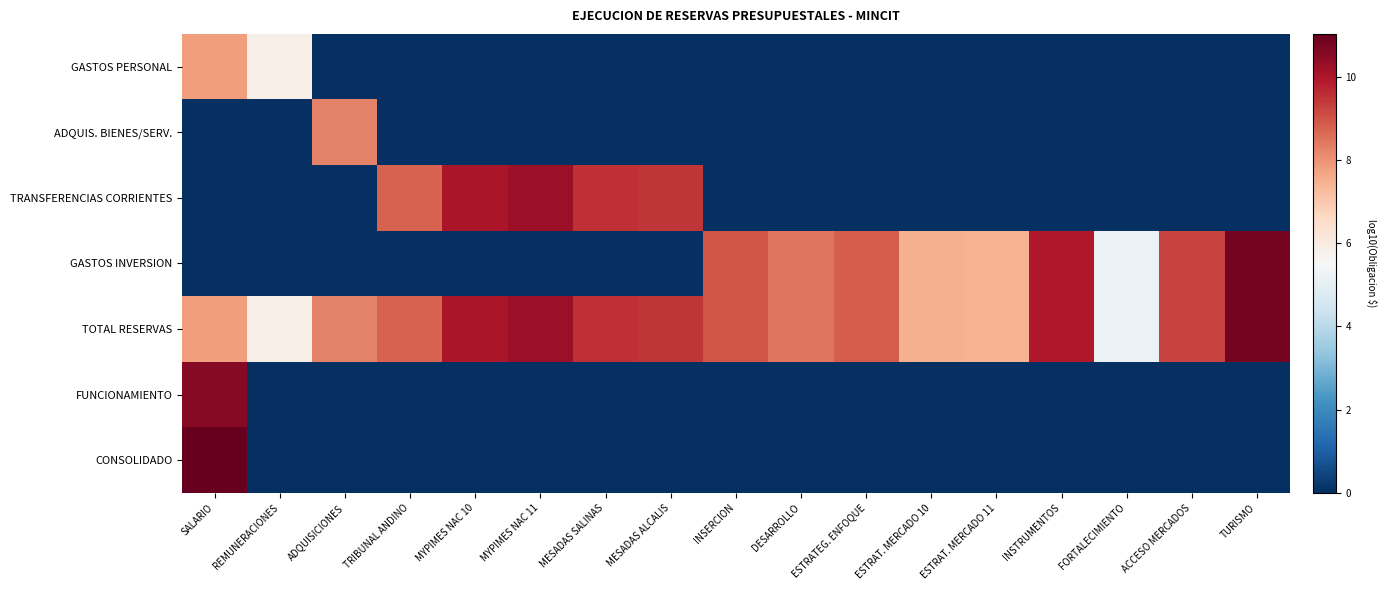

At which category is the sum across all series the highest?

SALARIO